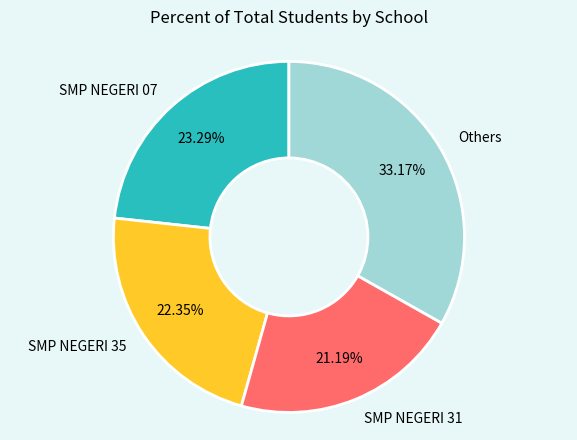

What is the smallest slice in the pie chart?

SMP NEGERI 31